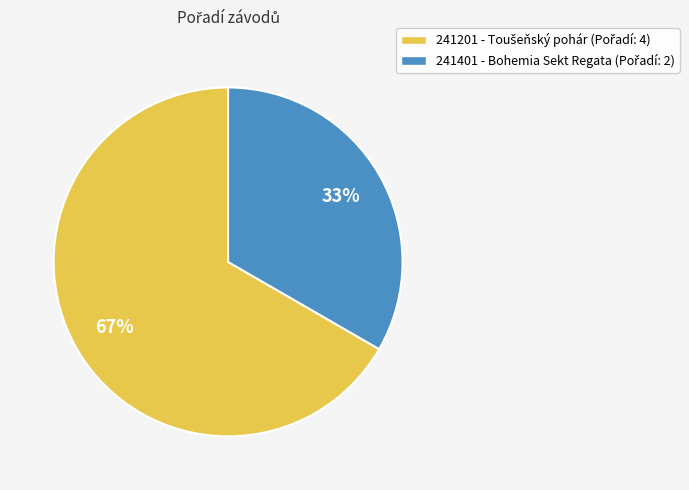

Does any single category account for the majority?

Yes